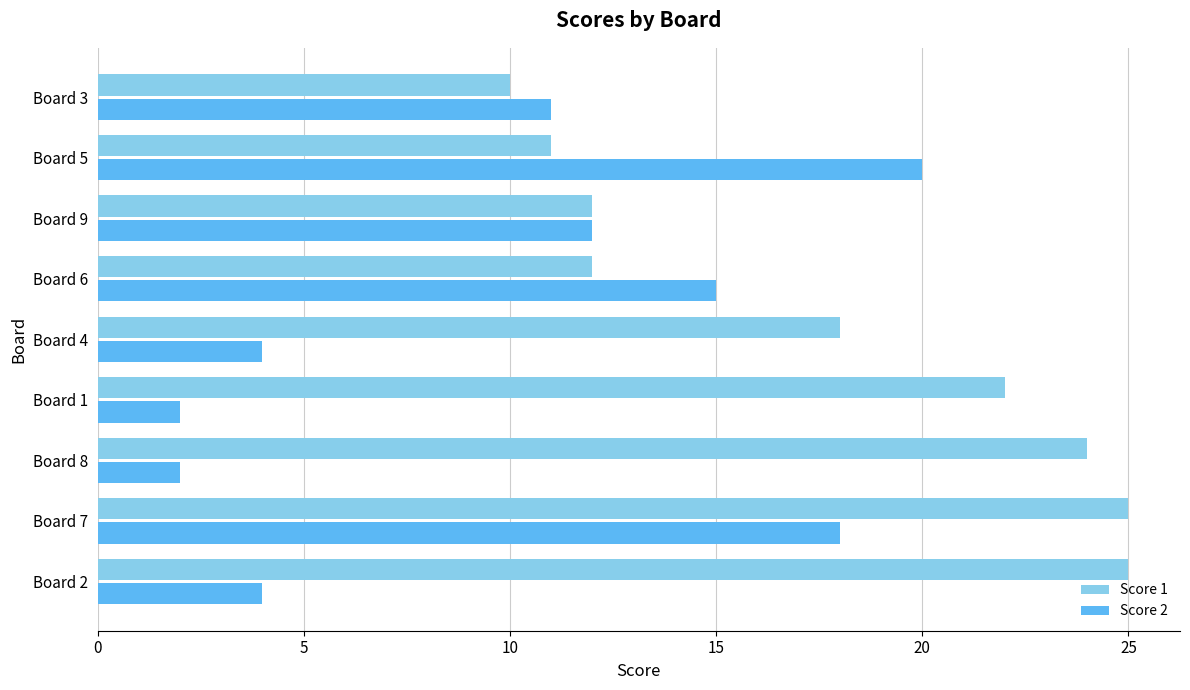

Rank the series by their average value, from lowest to highest.

Score 2, Score 1